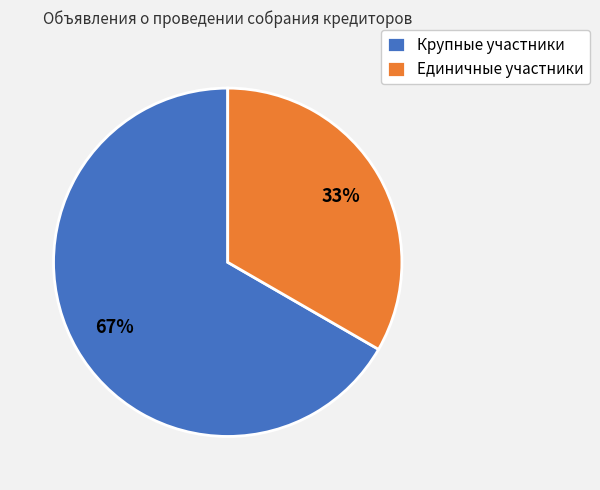

What percentage is the Крупные участники slice, to the nearest percent?

67%